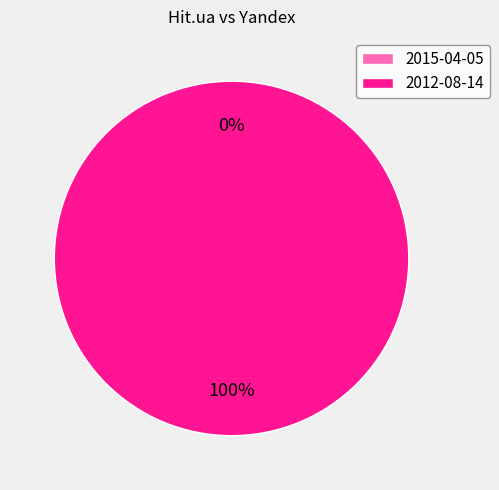

How many slices are in this pie chart?

2